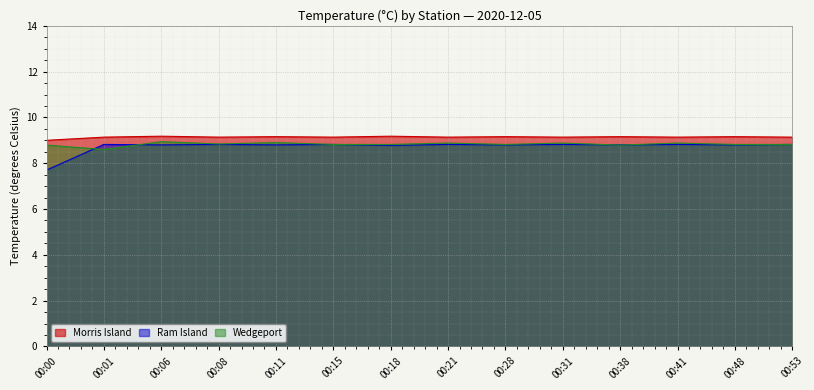

Count the Morris Island values in the range 9 to 10.

14